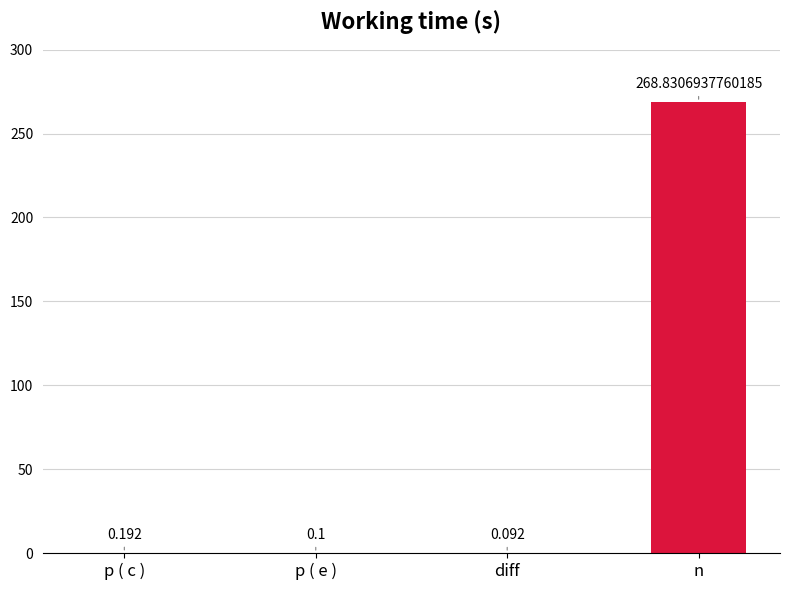

Are the bars horizontal?

No